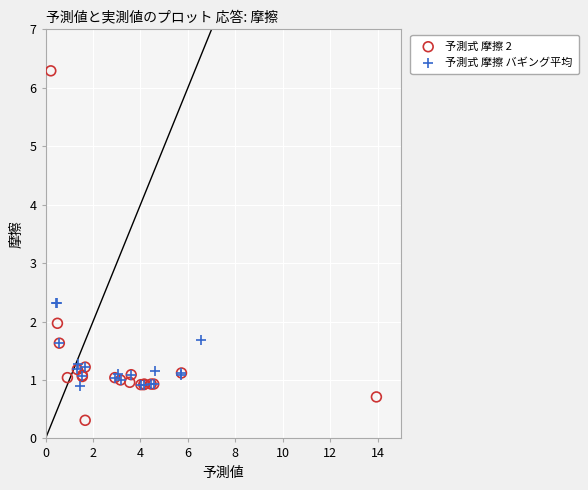

Which series has the largest Y range (max minus min)?

予測式 摩擦 2